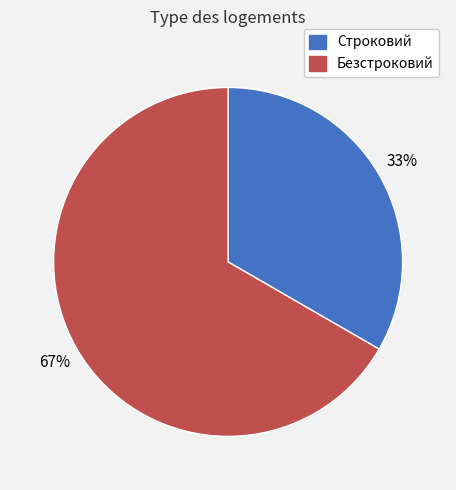

To the nearest percent, what is the combined percentage of Безстроковий and Строковий?

100%